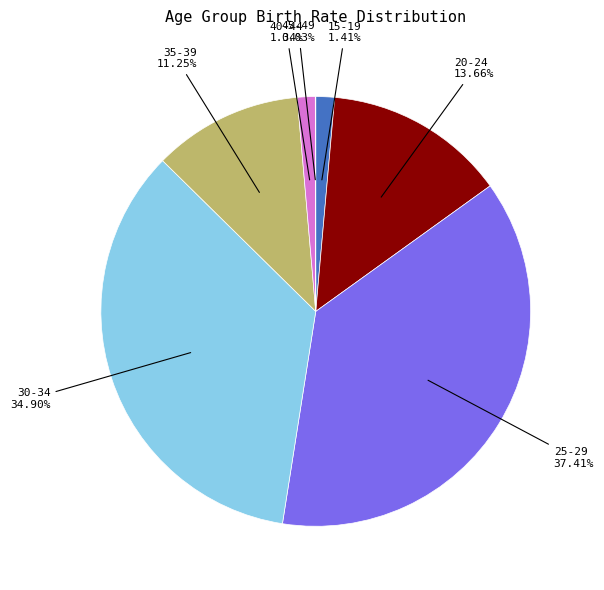

Is there any slice that represents more than half of the pie?

No